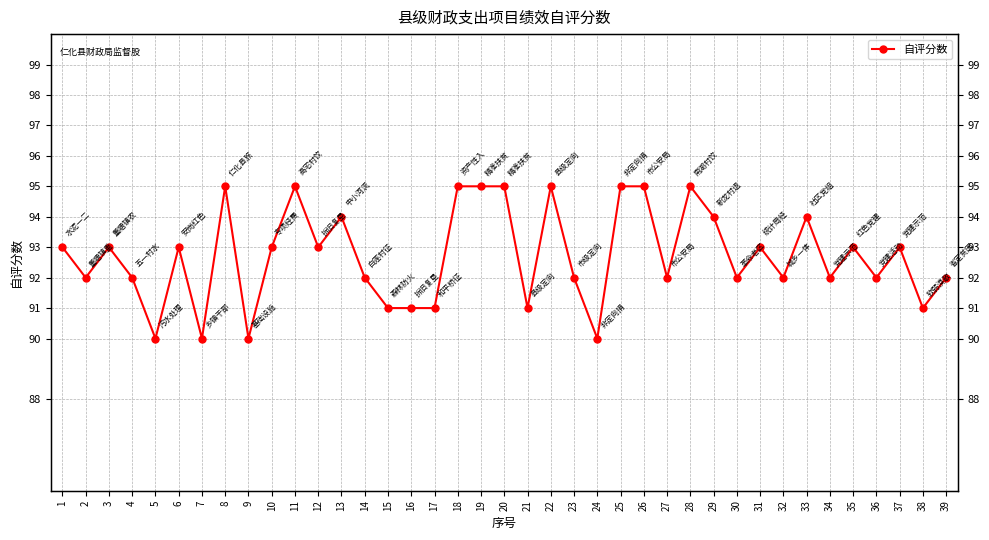

At which category does the chart reach its minimum across all series?

5